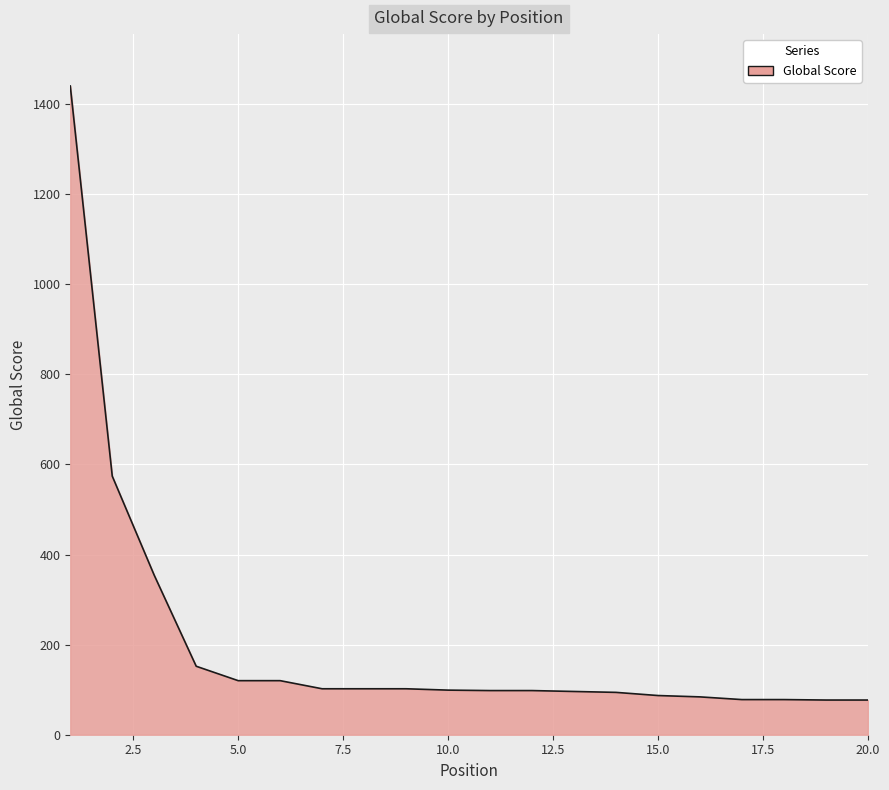

What is the difference between the maximum and minimum values?

1363